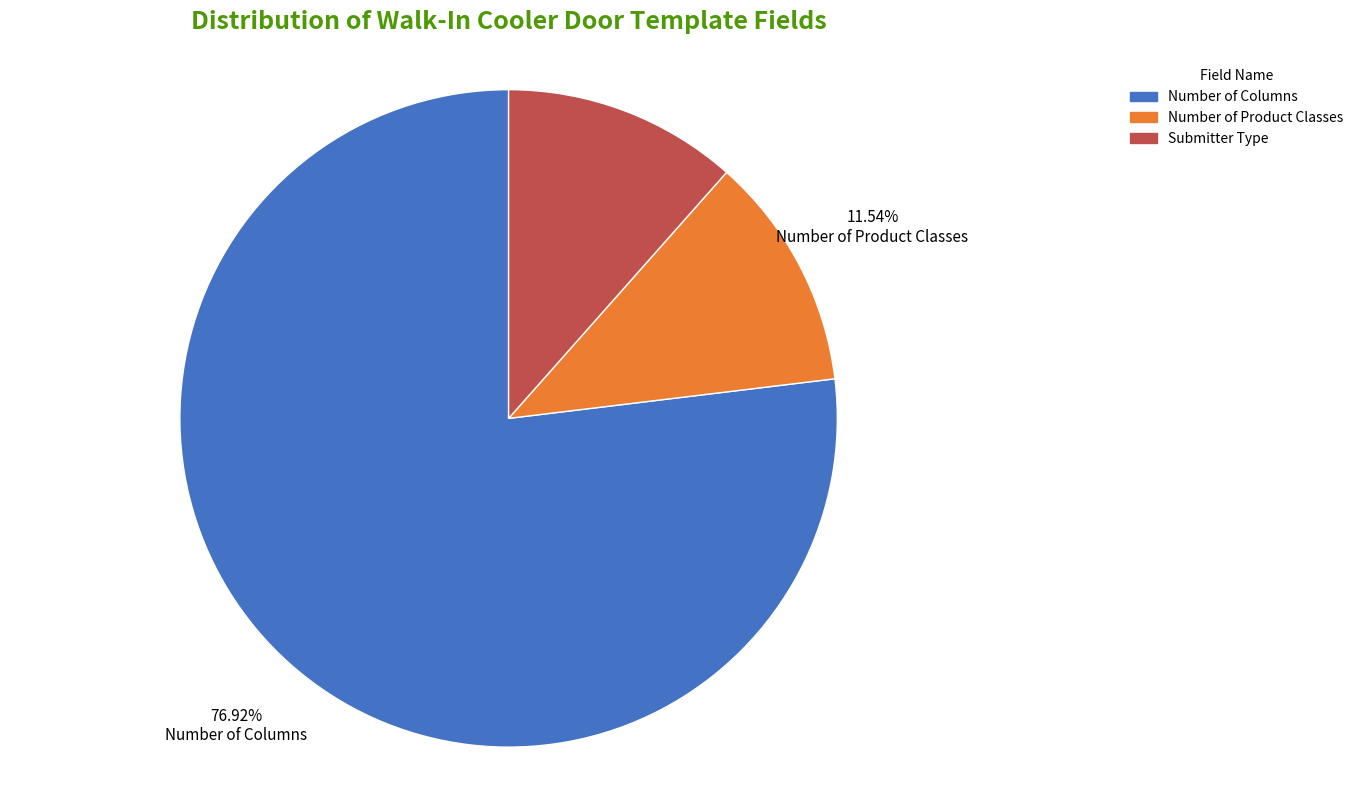

Which category has the biggest portion of the pie?

Number of Columns